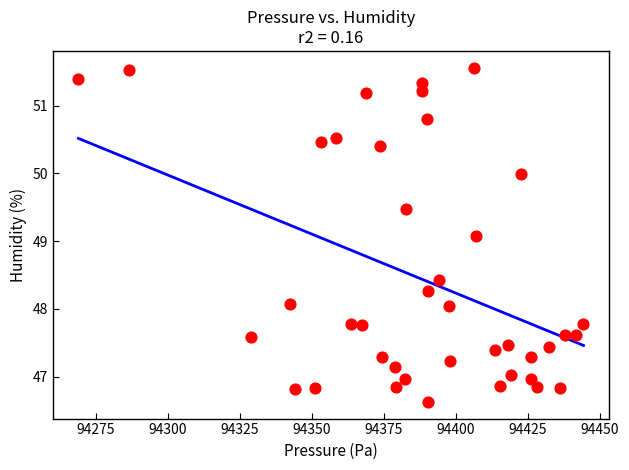

What is the range of Y values (max minus min)?

4.9